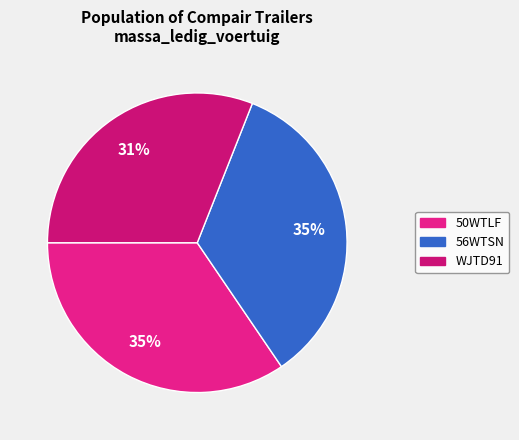

Rank the categories by value from highest to lowest.

50WTLF, 56WTSN, WJTD91